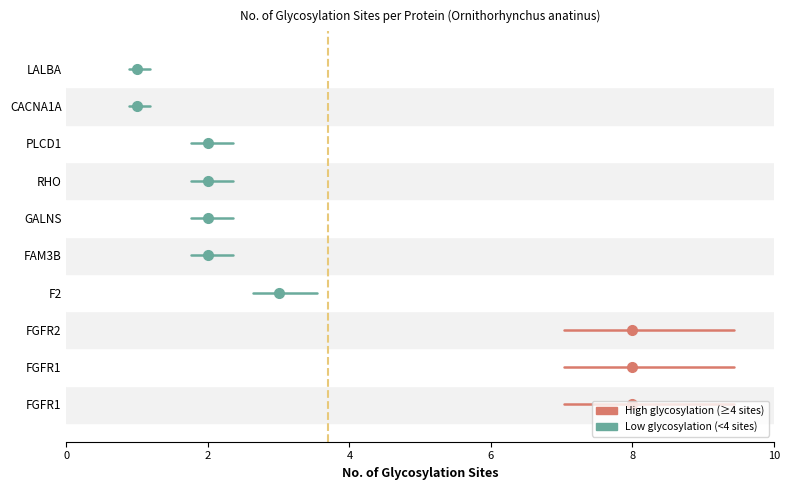

The value at FGFR1 (A0A6I8MXQ1) is 8. True or false?

True